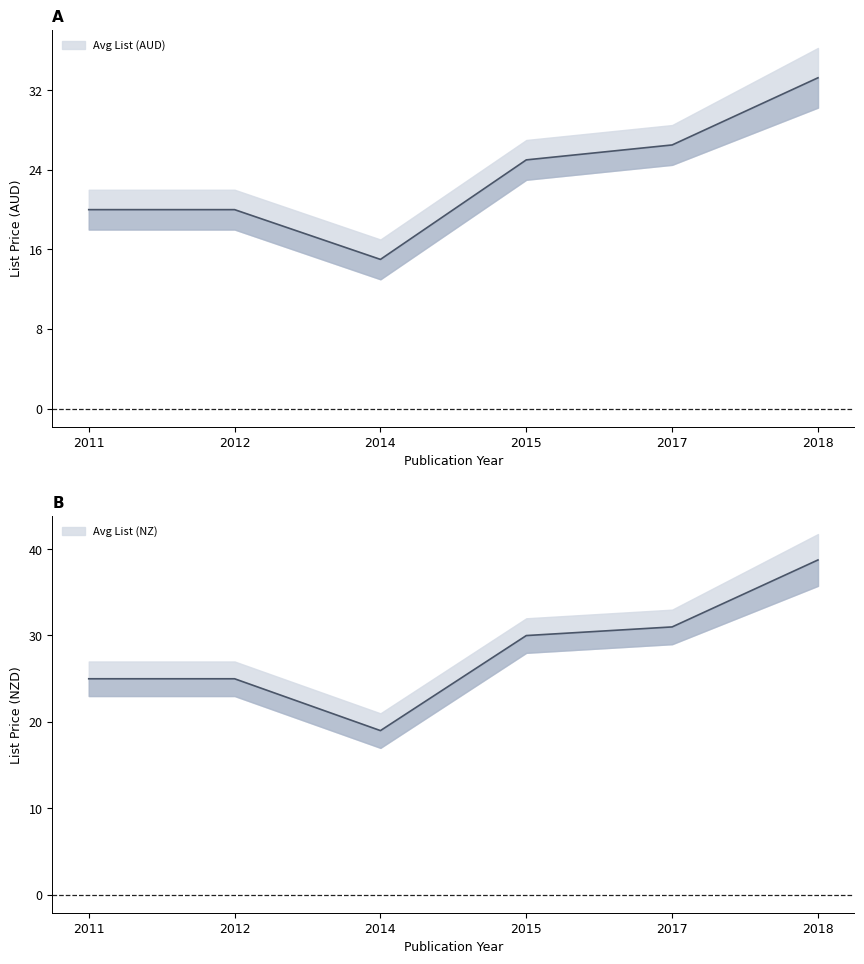

How many data points in Avg List (AUD) are above 24?

3